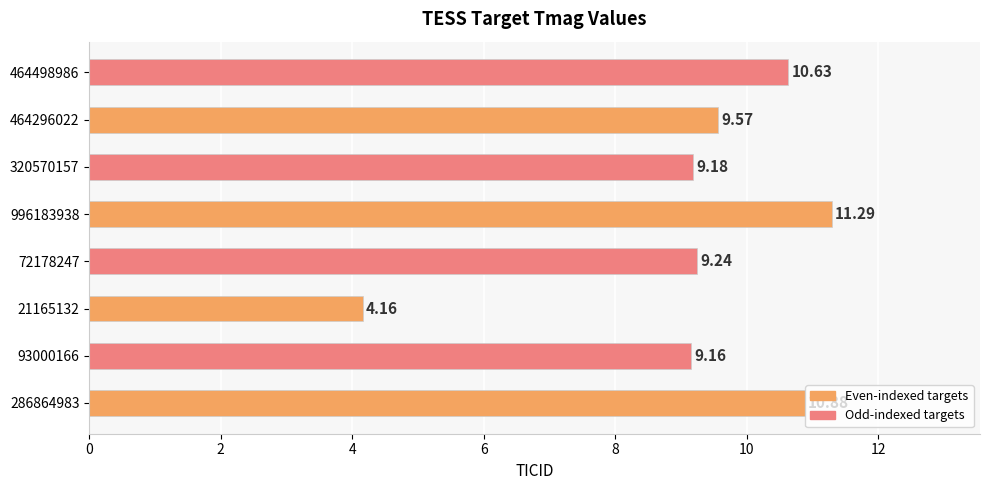

Which has a higher value, 93000166 or 286864983?

286864983